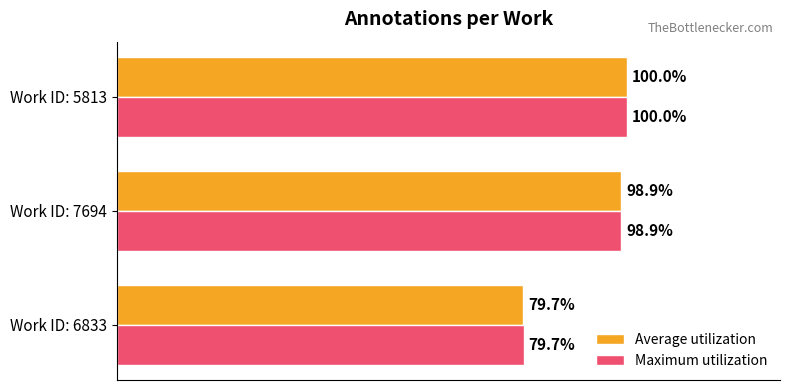

At which category is the sum across all series the highest?

Work ID: 5813